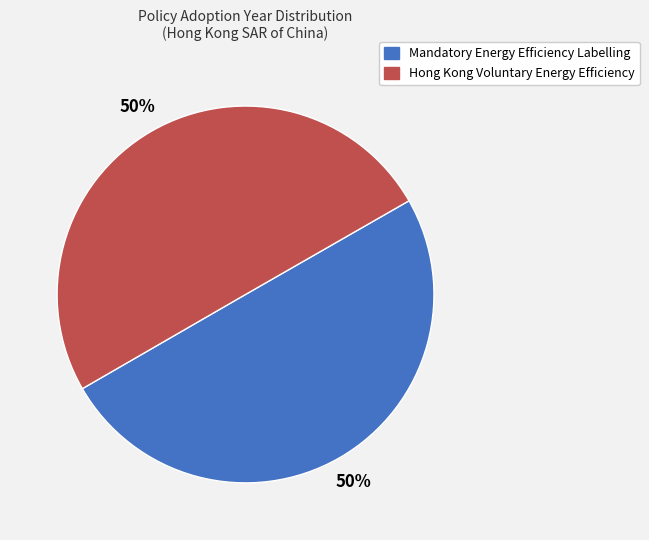

Approximately how many times larger is the value at Hong Kong Voluntary Energy Efficiency compared to Mandatory Energy Efficiency Labelling?

1.0